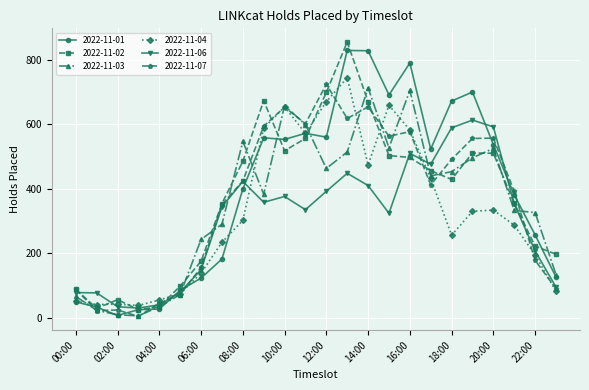

What is the average value of the 2022-11-07 series?

369